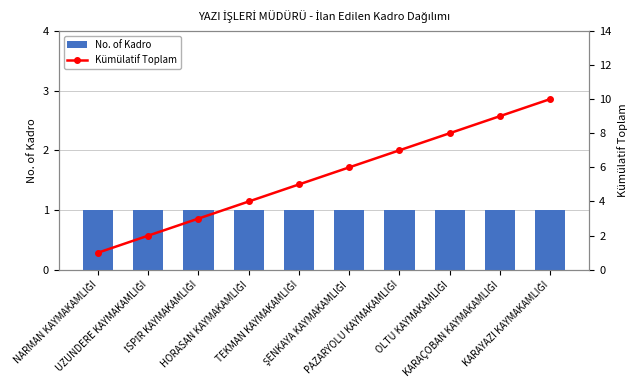

What is the spread (max minus min) of values at KARAÇOBAN KAYMAKAMLIĞI?

8